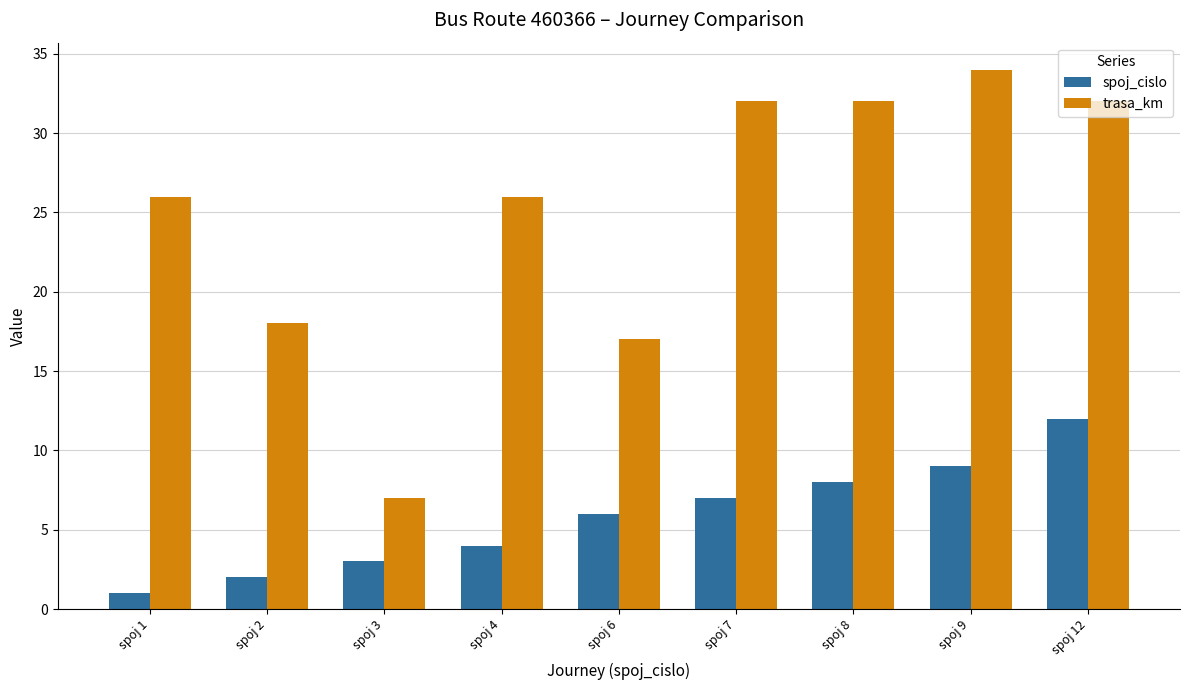

At which category is the sum across all series the highest?

spoj 12